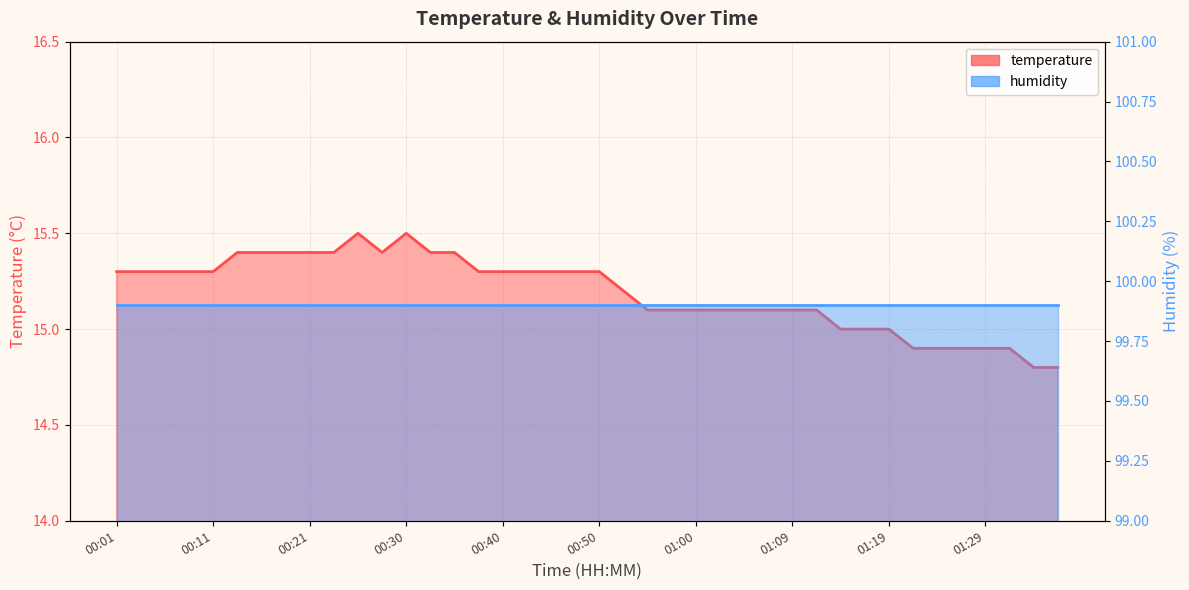

What is the label of the 14th point from the right?

01:04